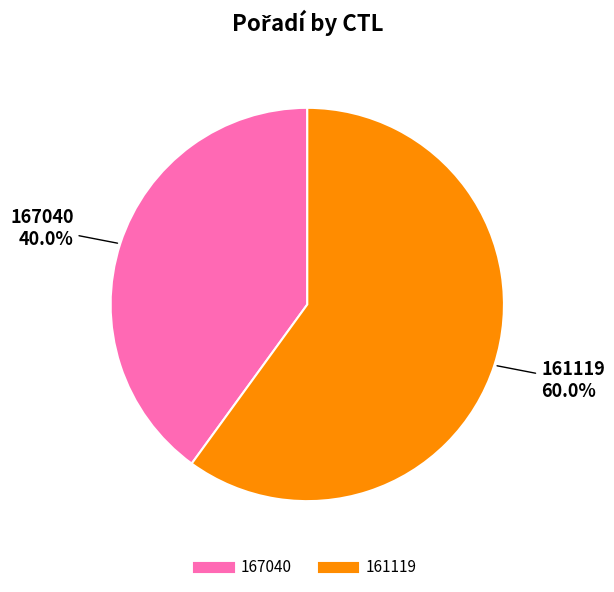

To the nearest percent, what is the average slice percentage?

50%